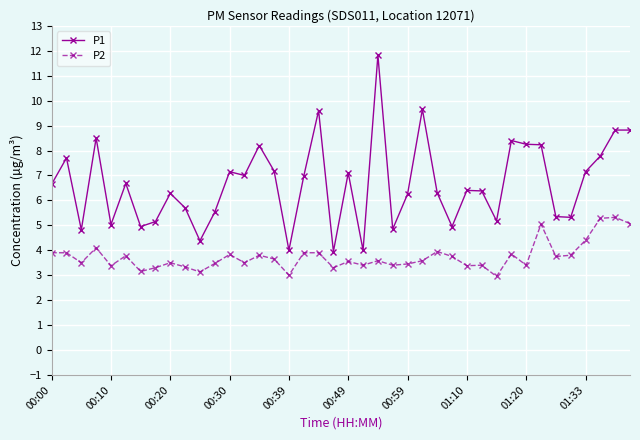

Rank the series by their average value, from highest to lowest.

P1, P2